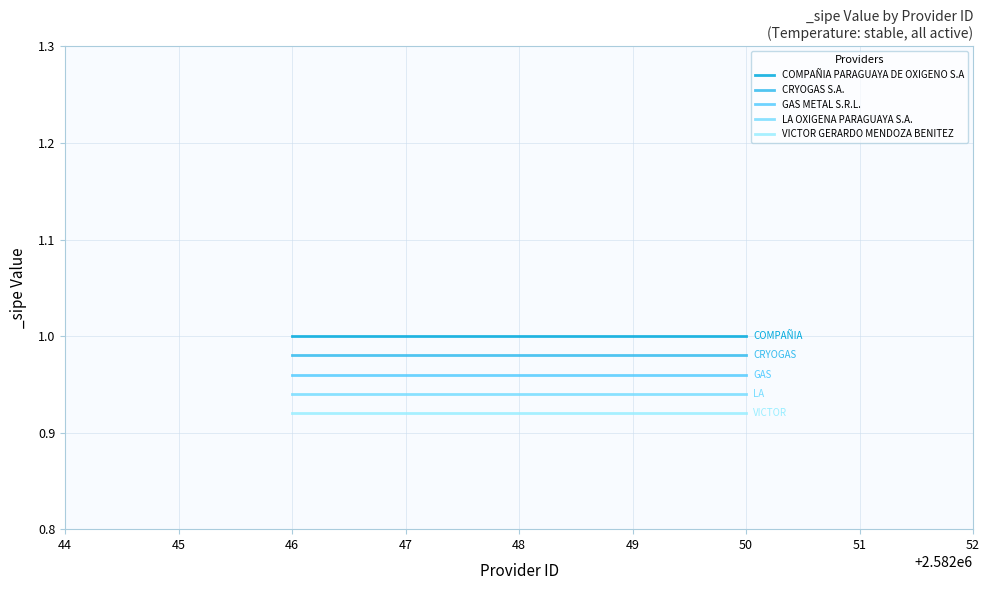

Does the chart have visible grid lines?

Yes